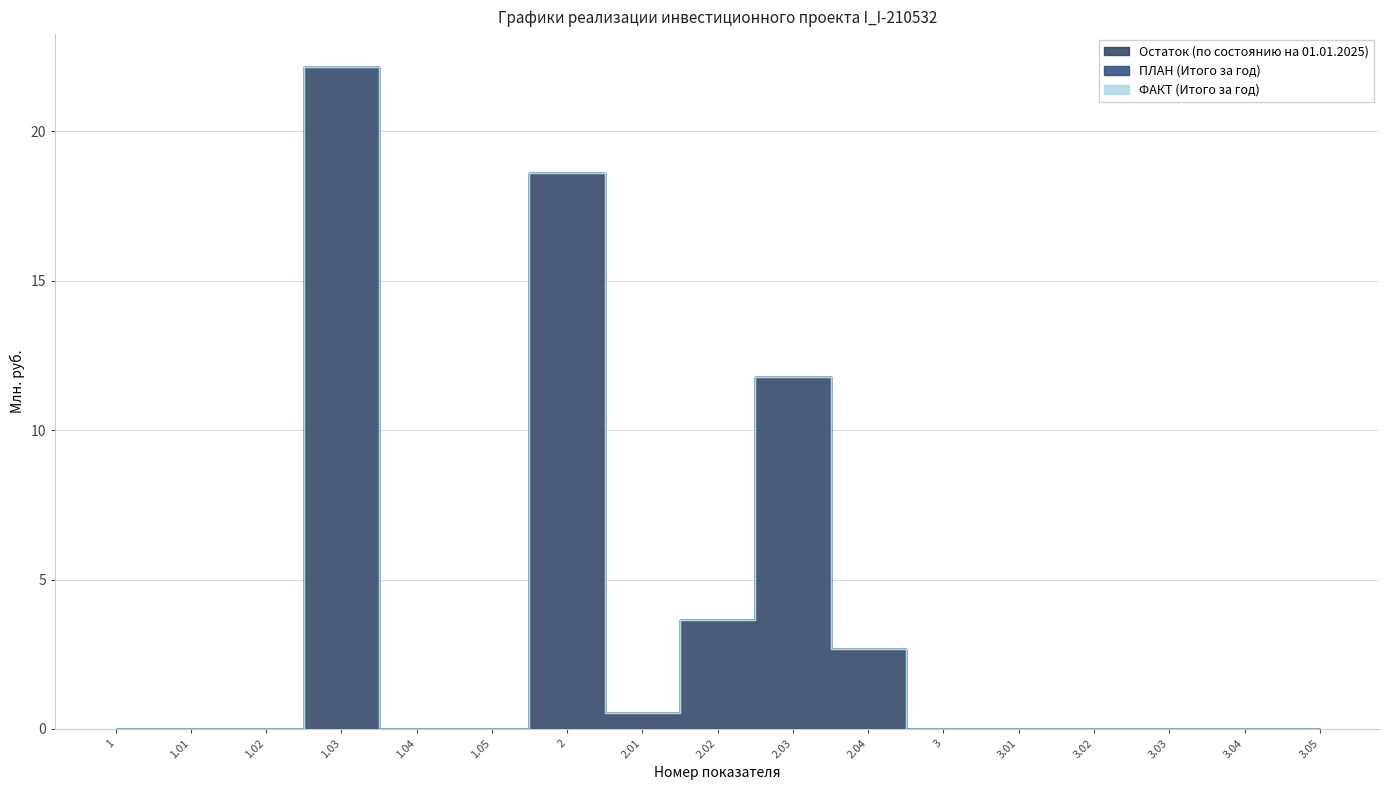

Reading left to right, what are all the values shown in this chart?

Остаток (по состоянию на 01.01.2025): 1=0.0	1.01=0.0	1.02=0.0	1.03=22.1	1.04=0.0	1.05=0.0	2=18.6	2.01=0.5	2.02=3.6	2.03=11.8	2.04=2.7	3=0.0	3.01=0.0	3.02=0.0	3.03=0.0	3.04=0.0	3.05=0.0
ПЛАН (Итого за год): 1=0.0	1.01=0.0	1.02=0.0	1.03=0.0	1.04=0.0	1.05=0.0	2=0.0	2.01=0.0	2.02=0.0	2.03=0.0	2.04=0.0	3=0.0	3.01=0.0	3.02=0.0	3.03=0.0	3.04=0.0	3.05=0.0
ФАКТ (Итого за год): 1=0.0	1.01=0.0	1.02=0.0	1.03=0.0	1.04=0.0	1.05=0.0	2=0.0	2.01=0.0	2.02=0.0	2.03=0.0	2.04=0.0	3=0.0	3.01=0.0	3.02=0.0	3.03=0.0	3.04=0.0	3.05=0.0